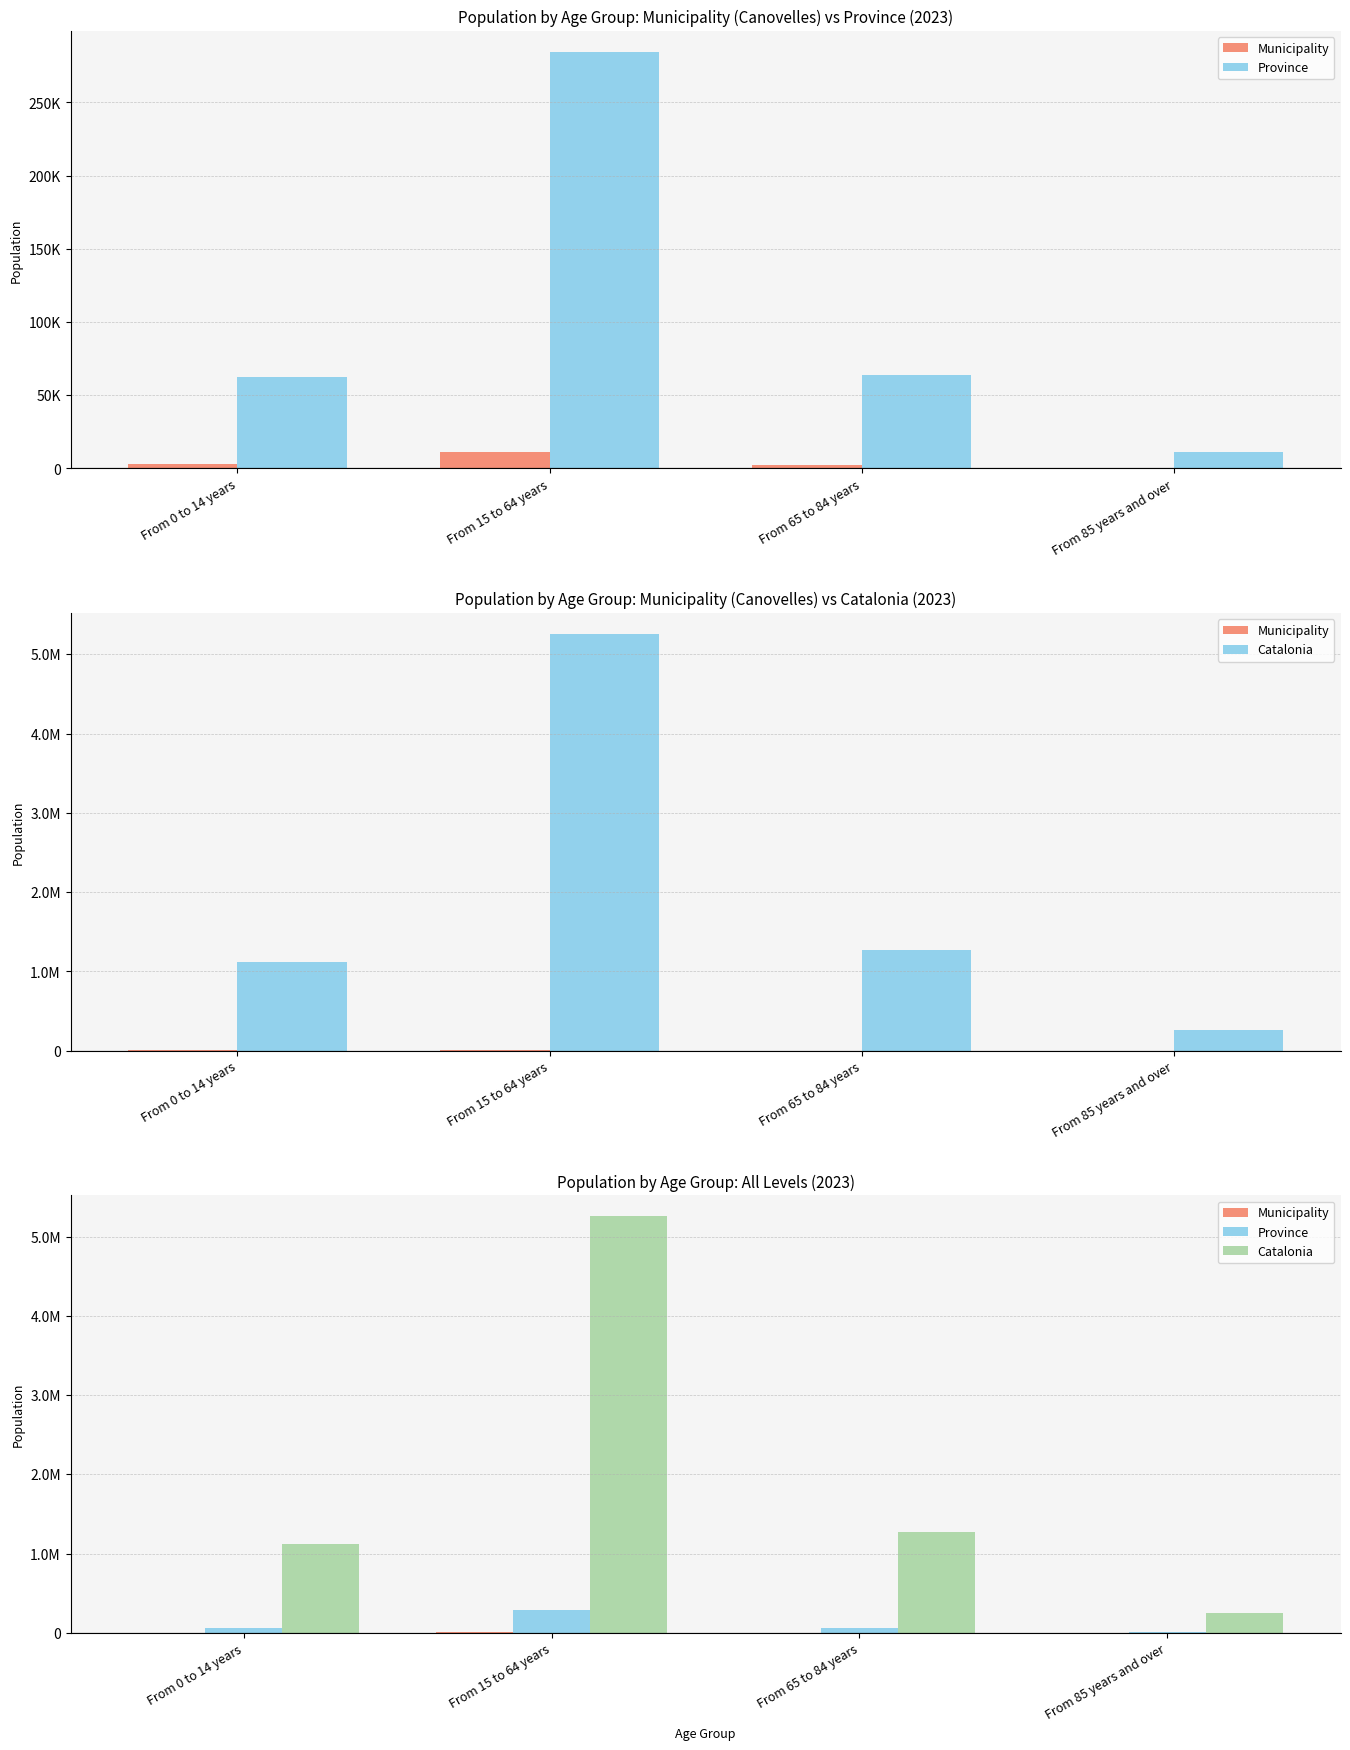

Which series changed the most between From 15 to 64 years and From 85 years and over?

Catalonia